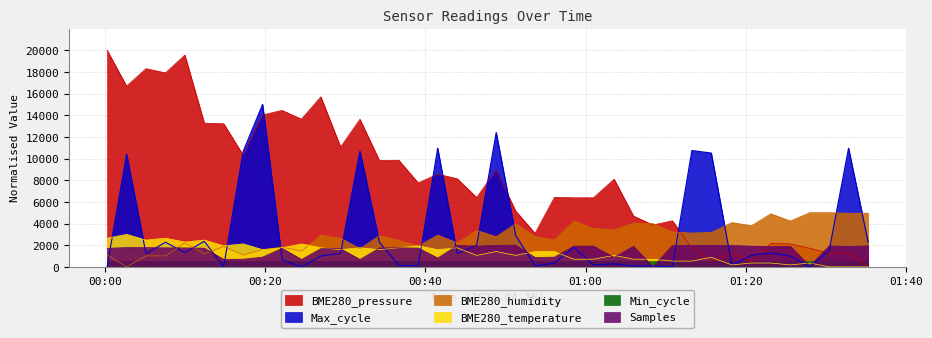

What is the greatest value displayed?

20000.0